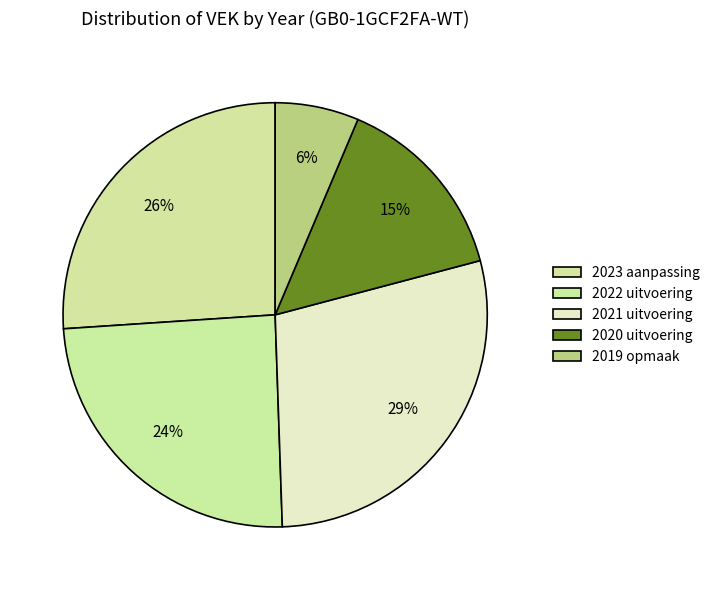

How many slices are in this pie chart?

5